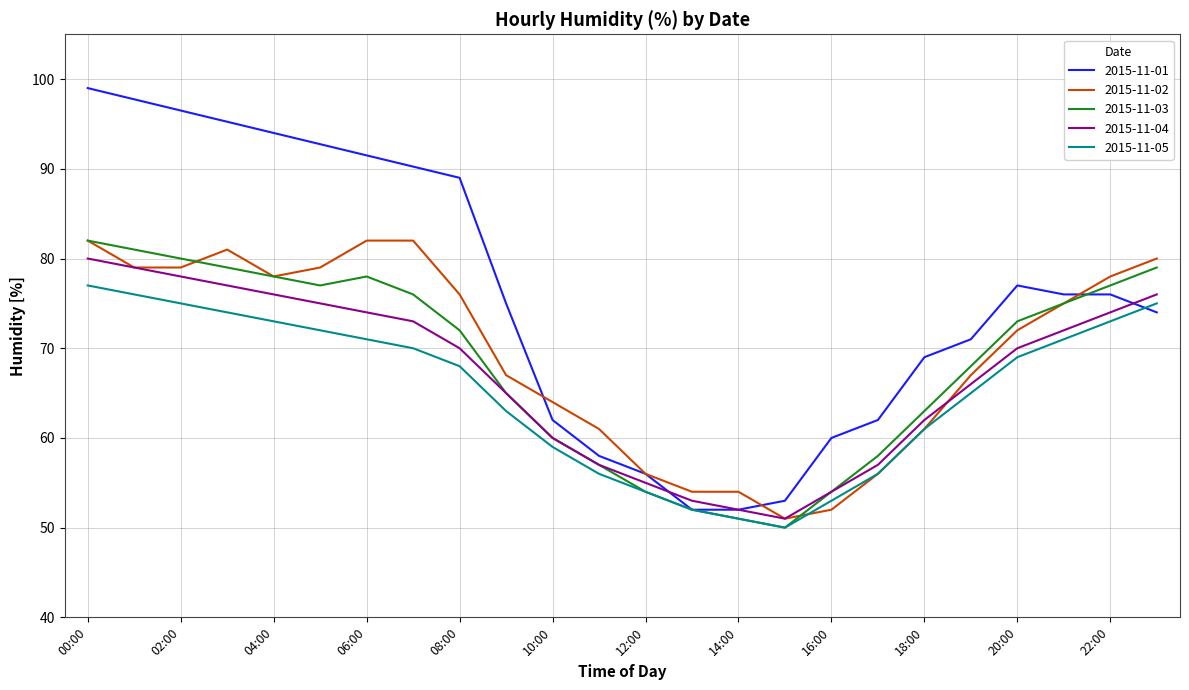

Which category has the lowest value in the 2015-11-04 series?

15:00